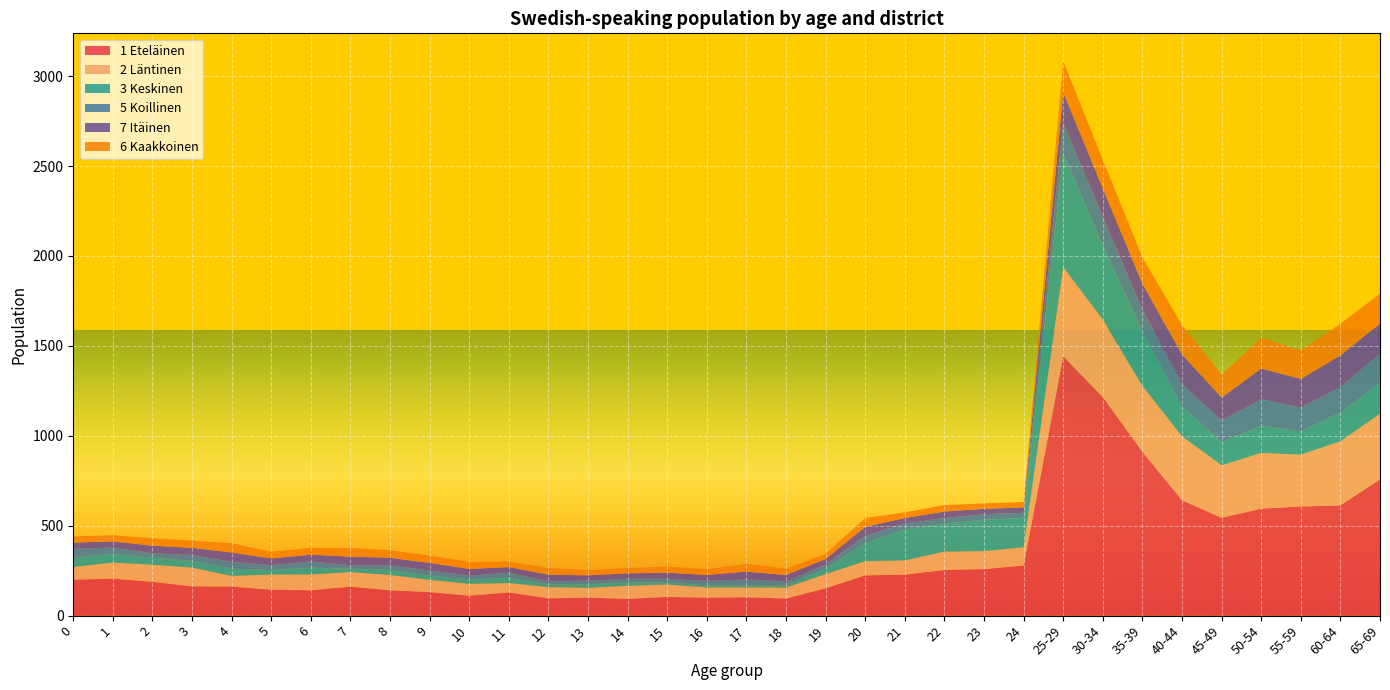

Reading left to right, extract all data points from this chart.

1 Eteläinen: 200	206	188	163	162	144	141	161	141	131	111	129	96	100	93	104	100	102	95	152	224	228	254	259	279	1442	1216	911	642	544	595	607	613	758
2 Läntinen: 71	89	95	104	59	85	88	81	85	68	66	52	63	55	73	69	57	55	61	79	79	79	102	100	101	496	430	367	355	292	310	288	357	365
3 Keskinen: 53	49	39	38	40	25	38	19	29	23	24	30	15	20	19	11	12	12	11	33	100	172	156	174	164	634	413	304	164	129	150	129	159	170
5 Koillinen: 47	35	25	32	38	27	34	19	25	30	21	28	17	20	20	21	24	33	23	22	42	33	31	31	28	166	160	120	126	120	148	133	142	164
7 Itäinen: 35	34	42	40	52	37	38	48	42	41	38	31	37	29	30	34	33	43	36	29	49	31	36	30	30	173	158	145	165	128	171	159	176	167
6 Kaakkoinen: 35	34	42	40	52	37	38	48	42	41	38	31	37	29	30	34	33	43	36	29	49	31	36	30	30	173	158	145	165	128	171	159	176	167